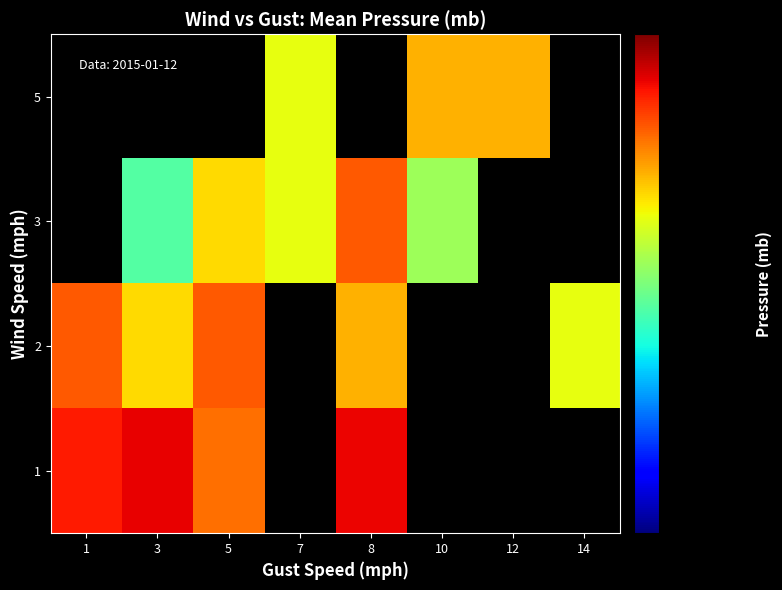

At which label does 2 reach its minimum?

14